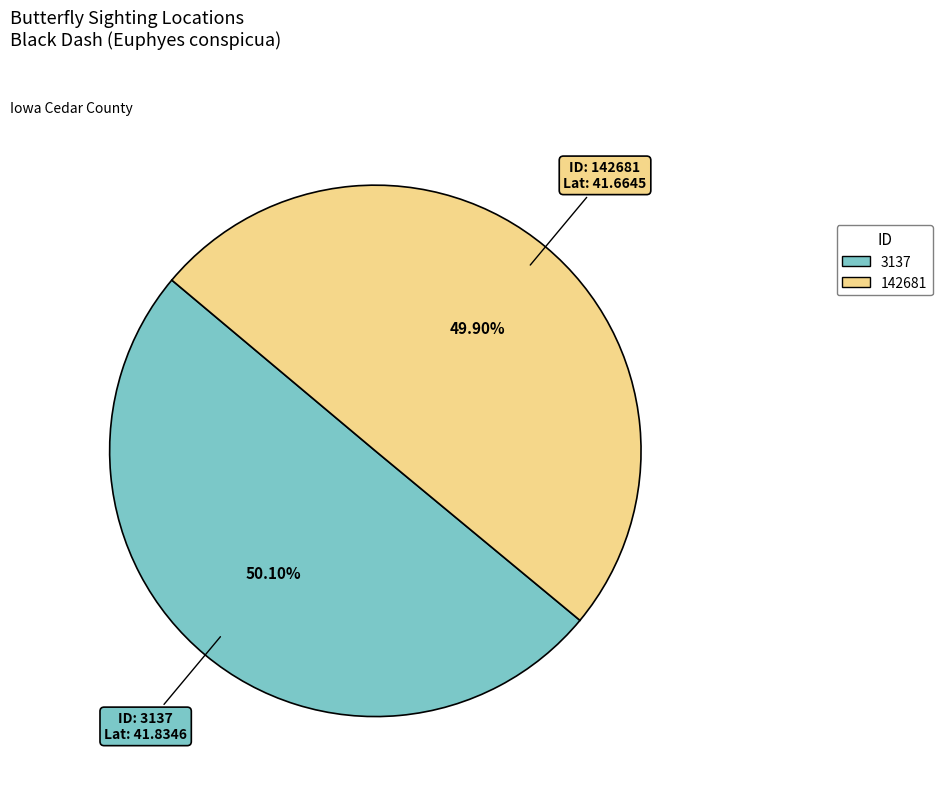

Approximately how many times larger is the value at 142681 compared to 3137?

1.0